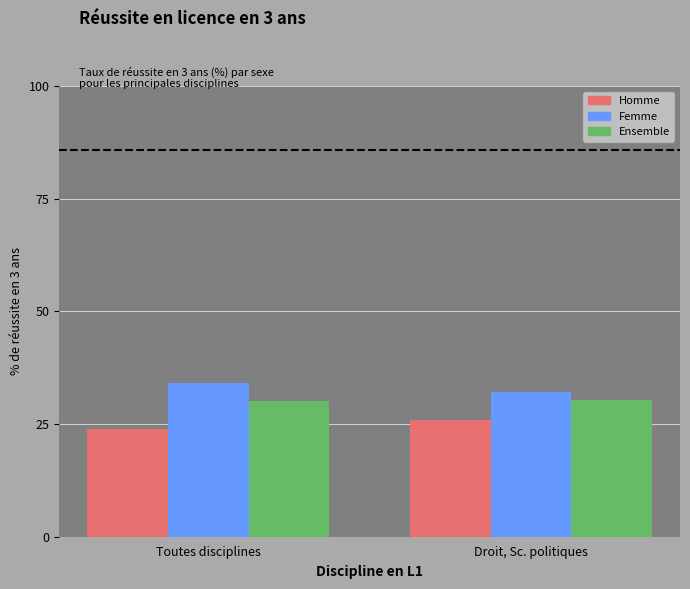

What is the value of the Femme bar at the 1st from the left?

34.0